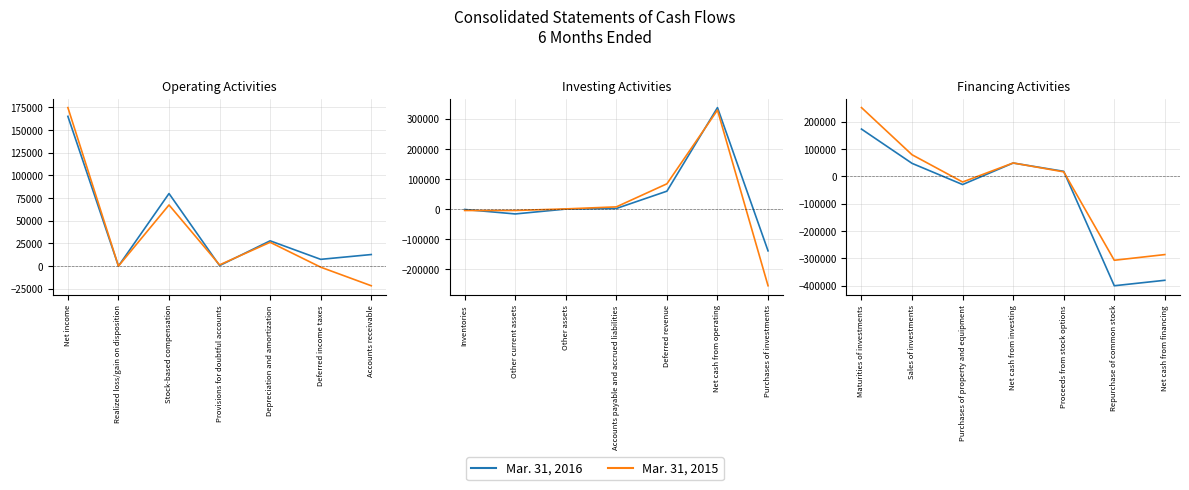

The Mar. 31, 2015 series shows -391164 at Net cash from financing. True or false?

False